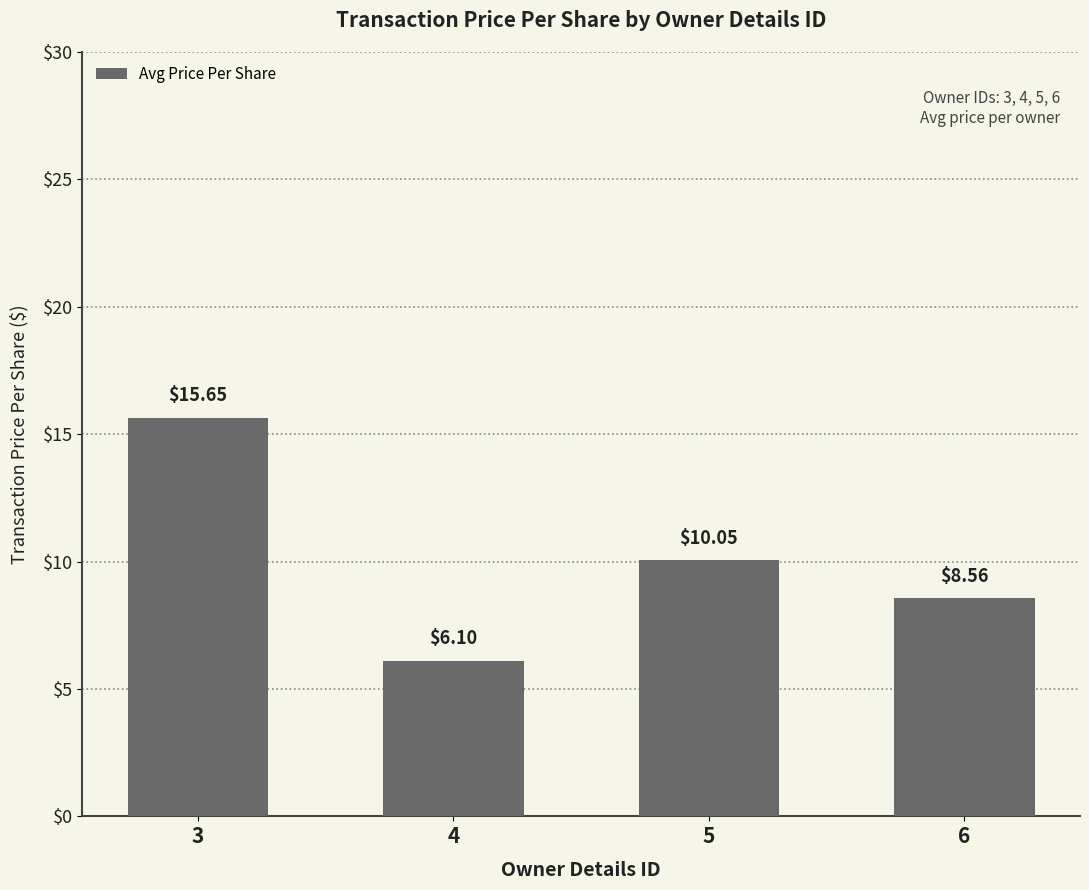

What is the maximum value shown in the chart?

15.7